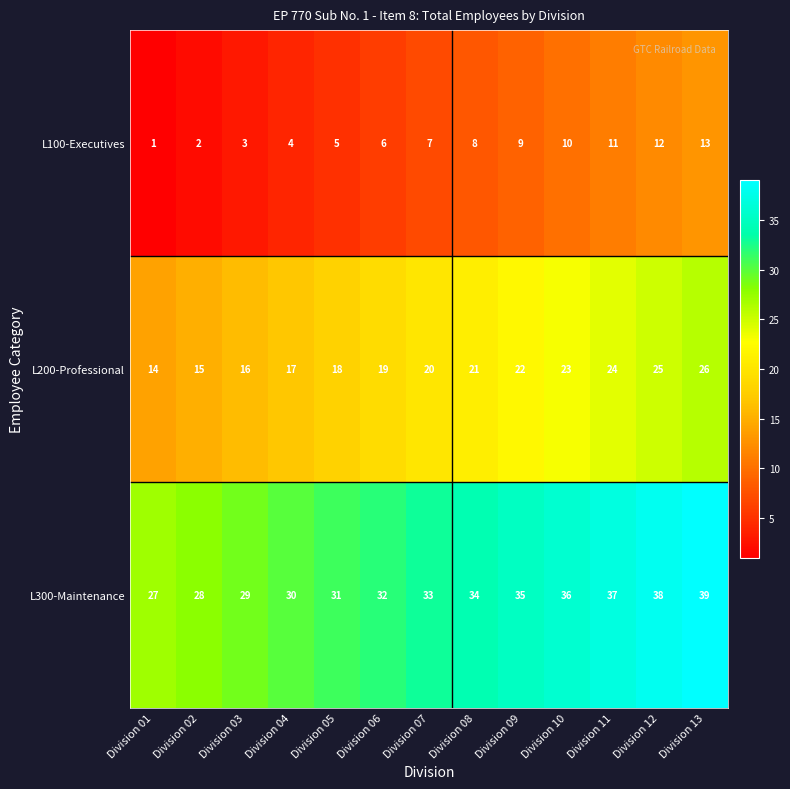

What is the minimum value shown in the chart?

1